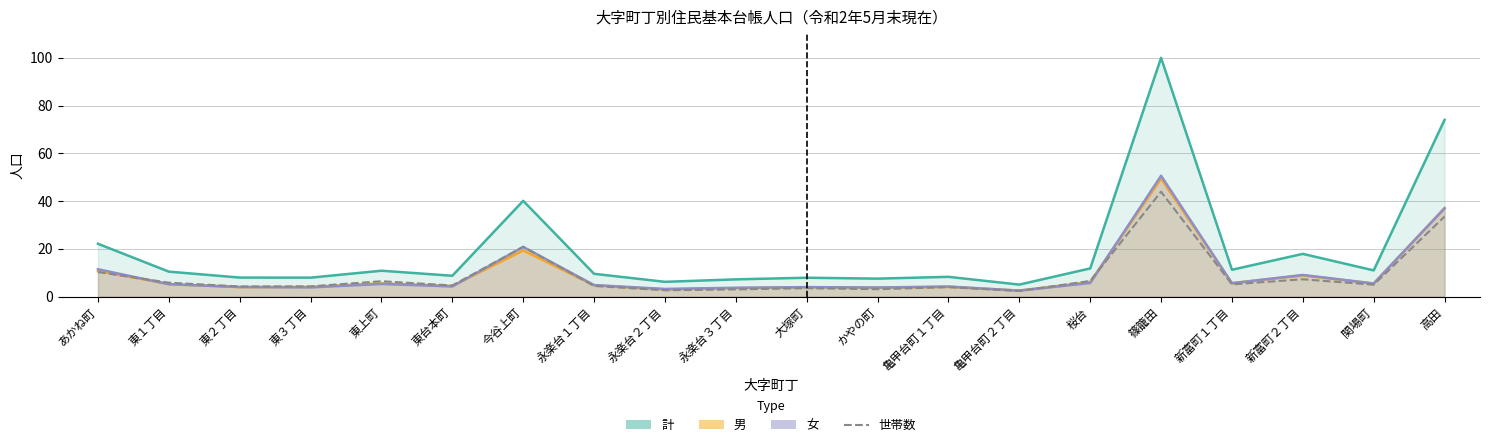

At which label does the data first exceed 4?

あかね町